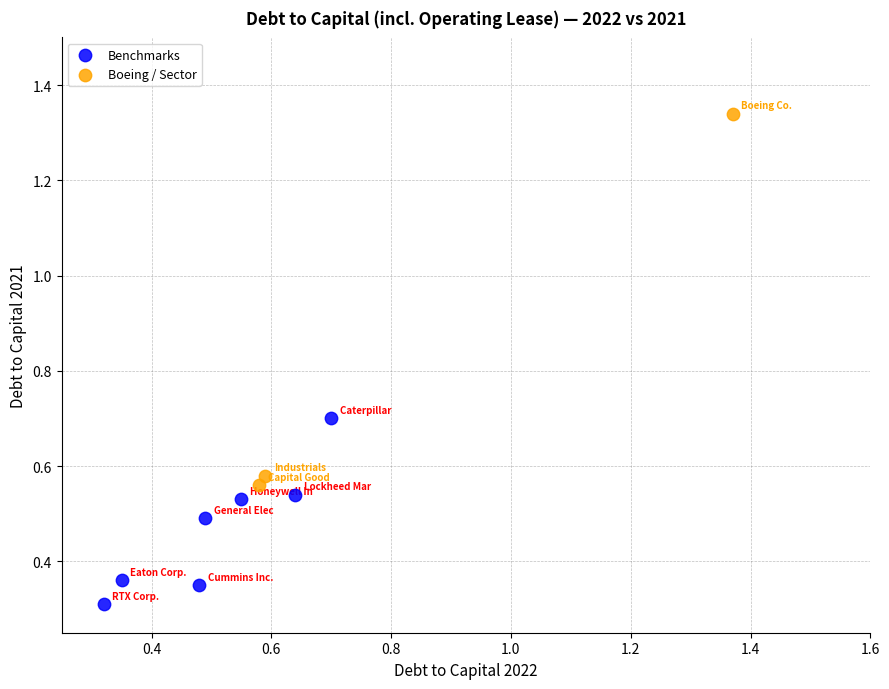

Which series reaches the maximum Y coordinate?

Boeing / Sector